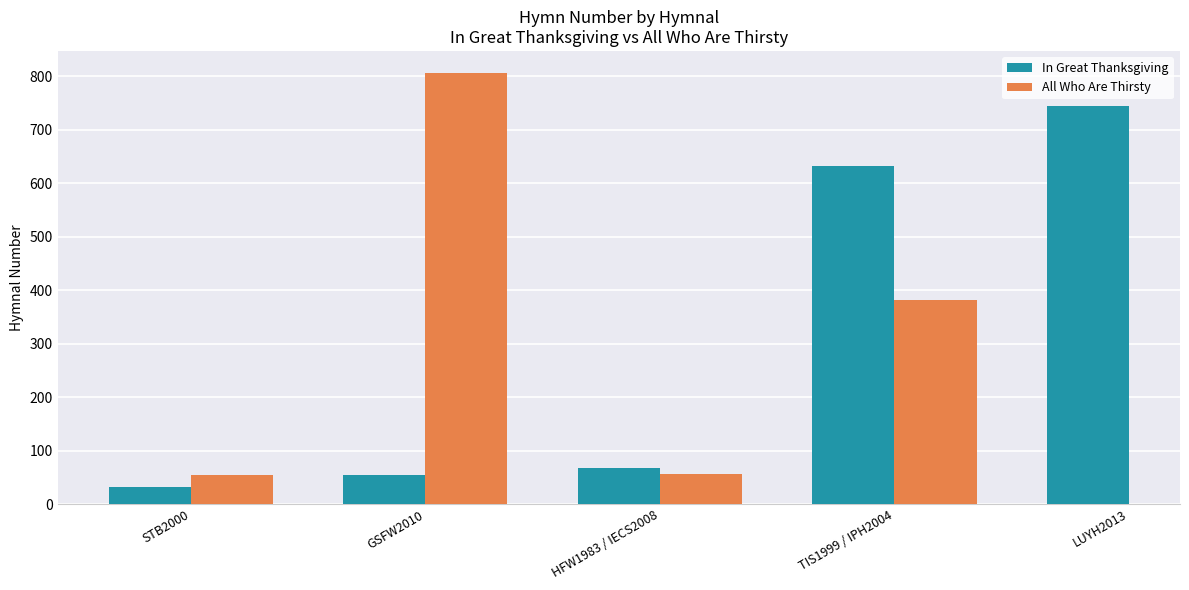

What are all the series names shown in the legend?

In Great Thanksgiving, All Who Are Thirsty